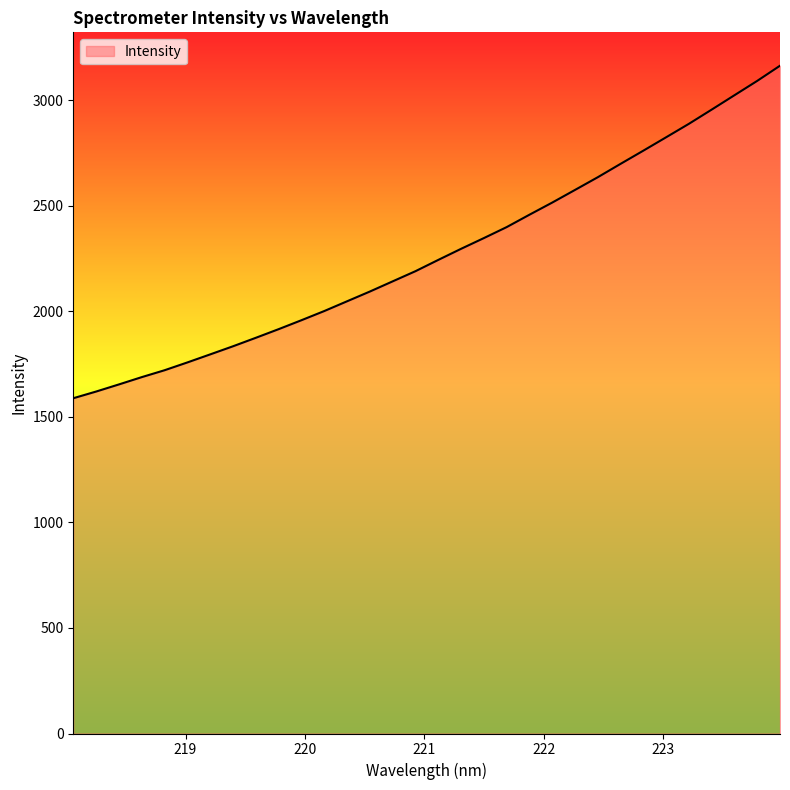

What is the difference between the maximum and minimum values?

1575.5